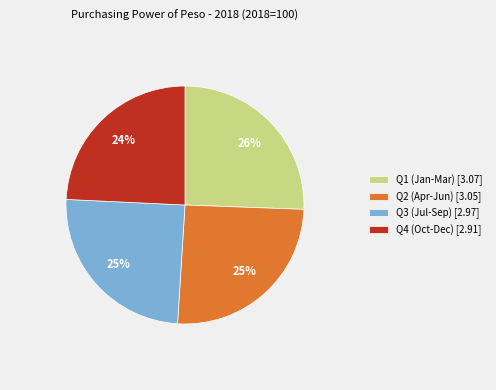

Is it true that Q4 (Oct-Dec) [2.91] is 35% of the pie?

False